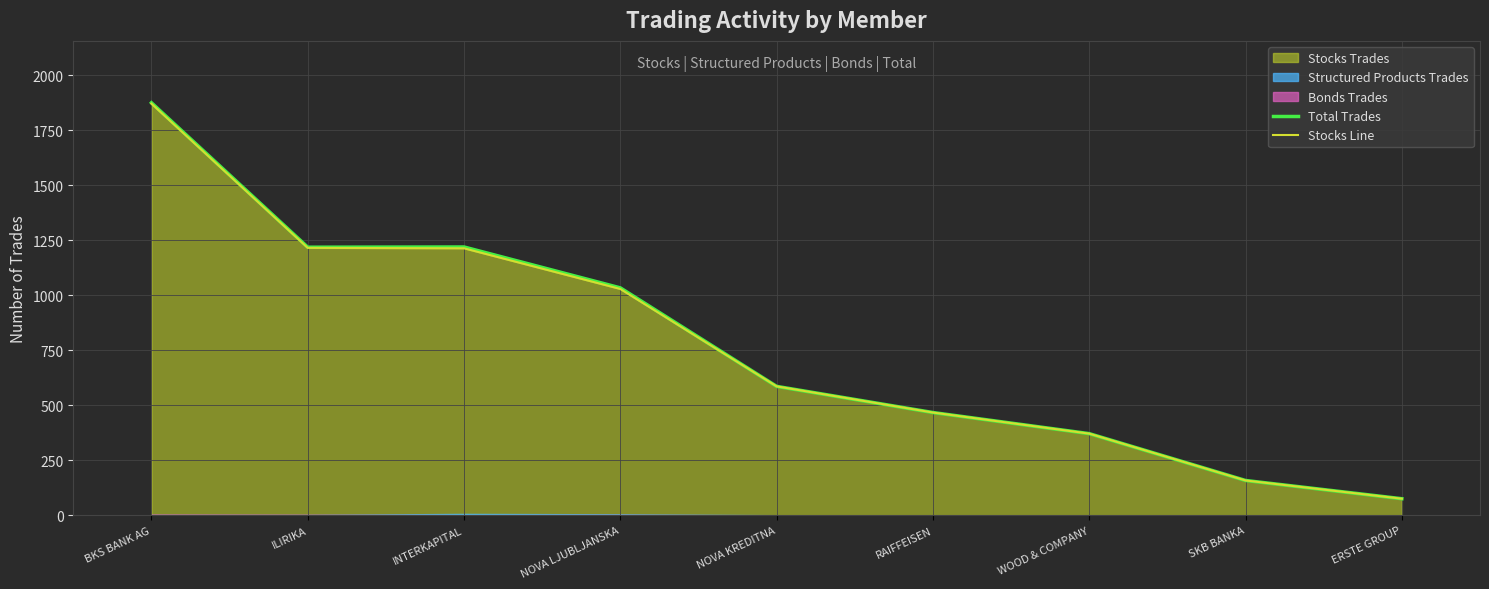

How many interior local valleys does the Total Trades series have?

1